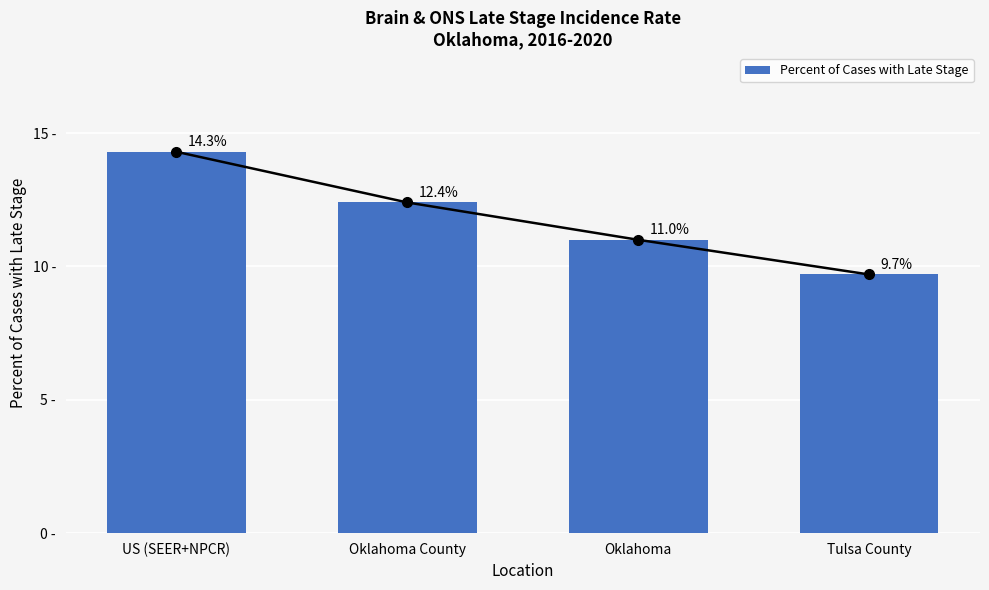

Where does the data first go above 12?

US (SEER+NPCR)